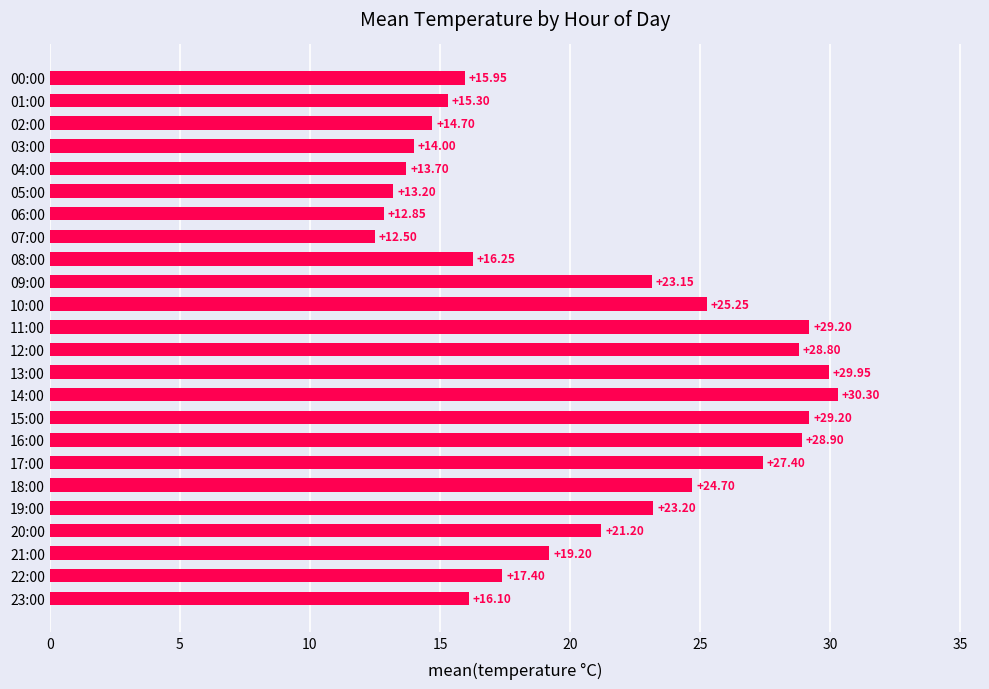

Approximately how many times larger is the value at 10:00 compared to 15:00?

0.9